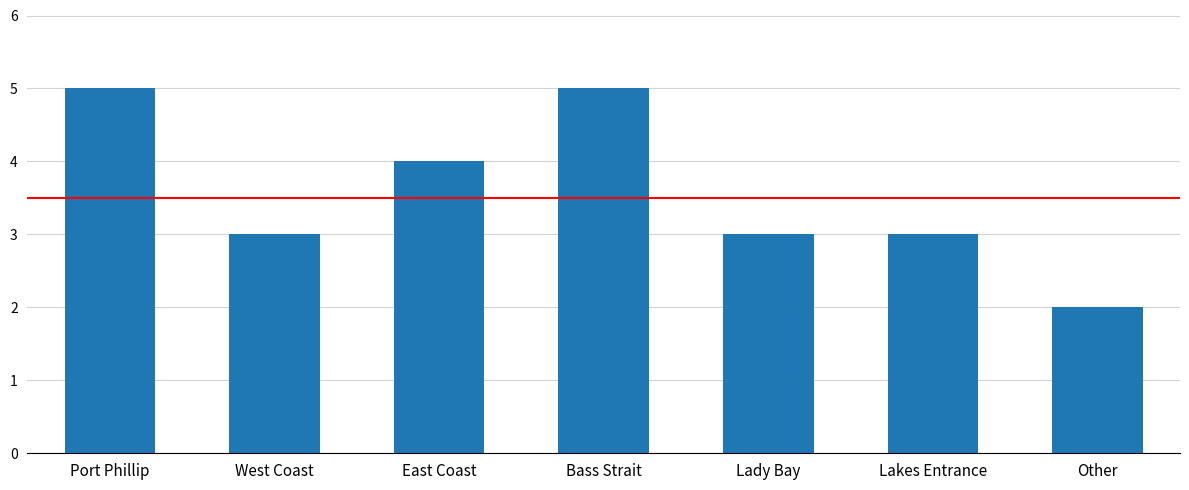

True or false: the data shows 5 at Lakes Entrance.

False